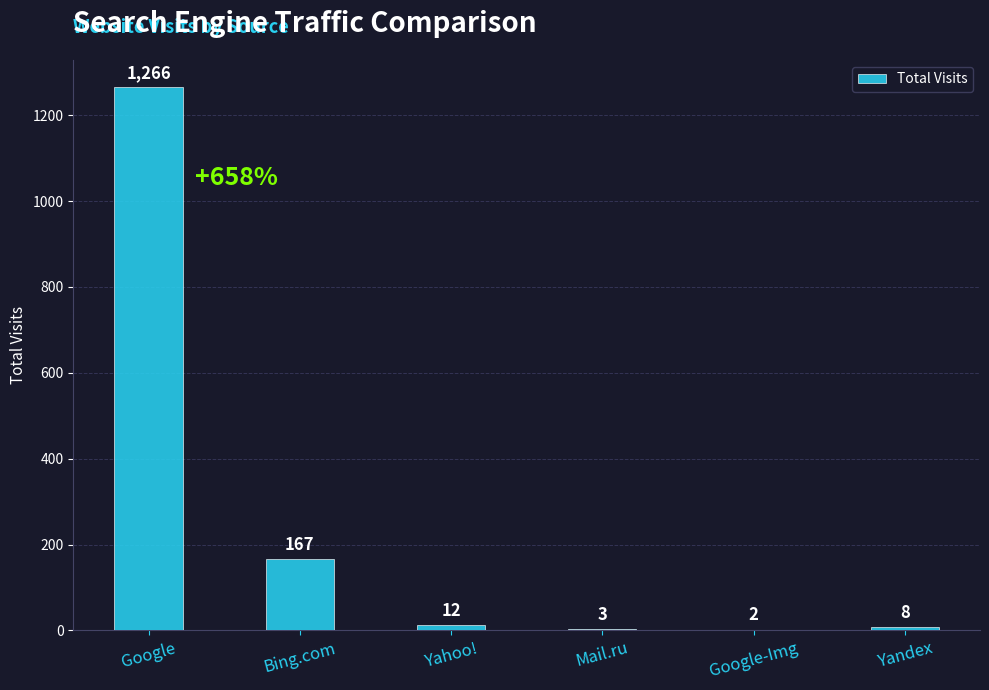

True or false: the data shows 3 at Mail.ru.

True